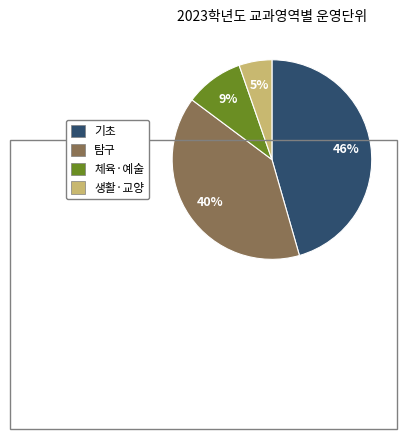

Is there any slice that represents more than half of the pie?

No